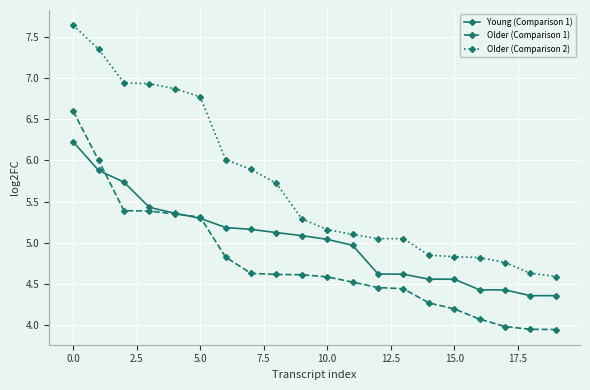

Which series has the largest total across all categories?

Older (Comparison 2)